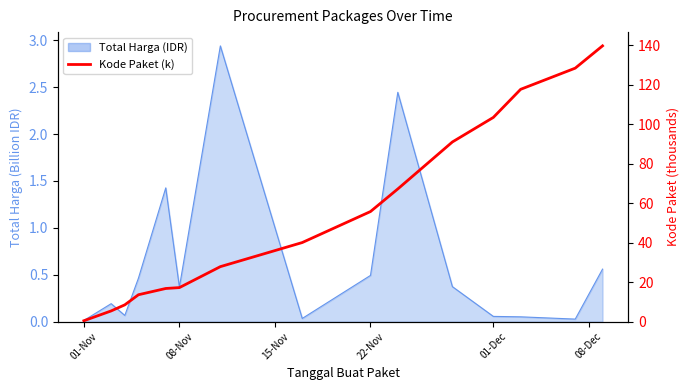

At which category does the chart reach its minimum across all series?

01-Nov